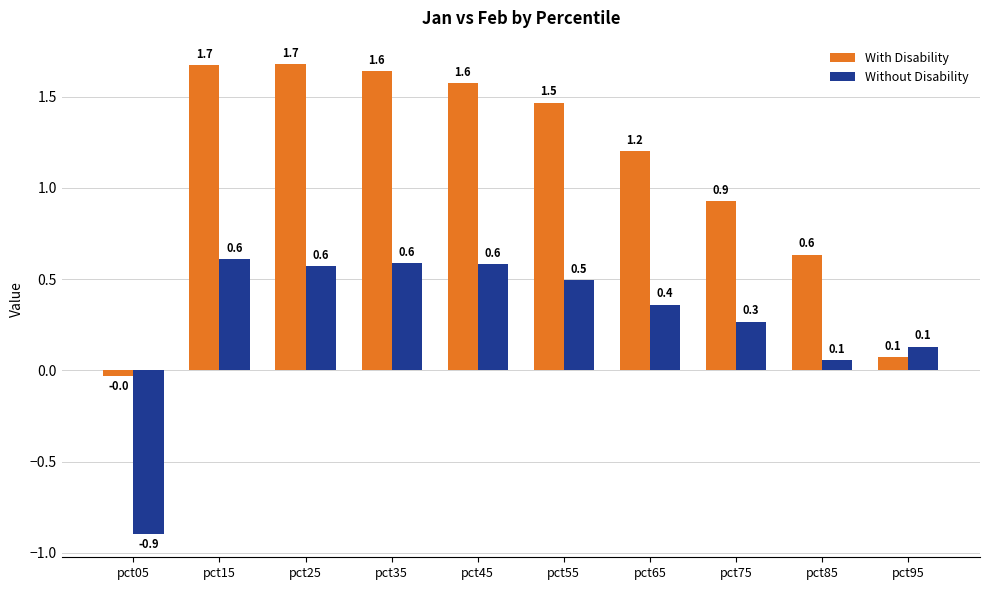

At how many categories does at least one series exceed 0?

9